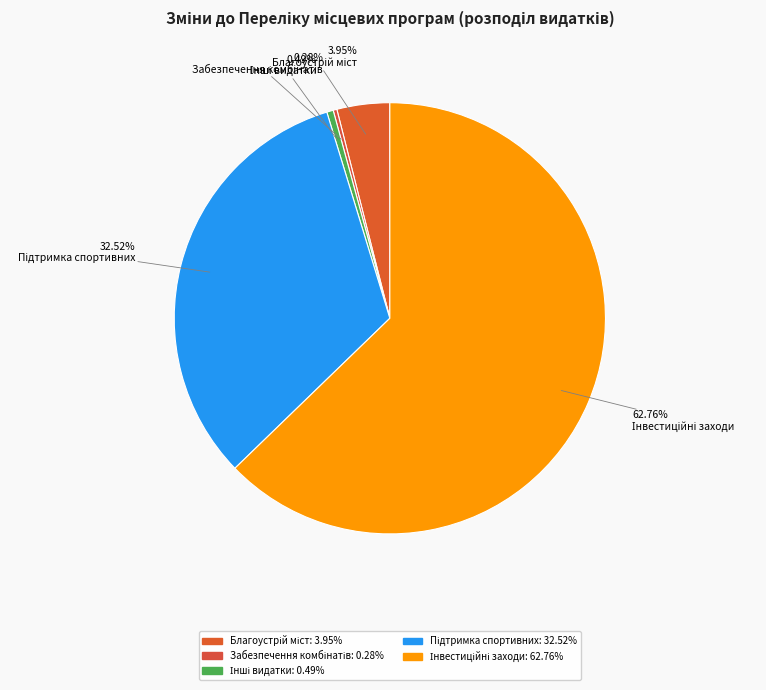

What is the smallest slice in the pie chart?

Забезпечення функціонування комбінатів